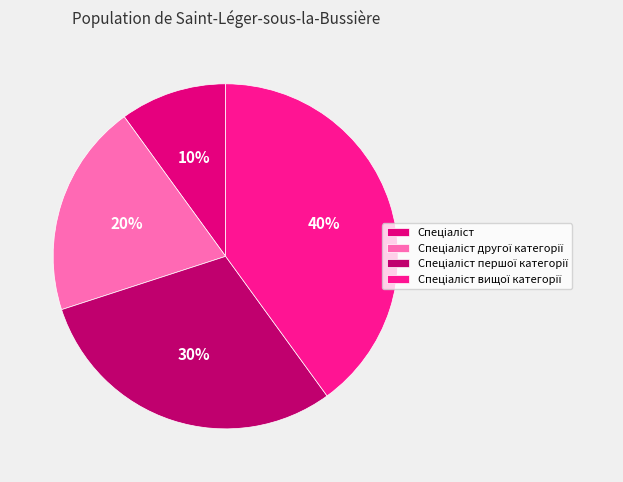

Is there a majority slice in this chart?

No